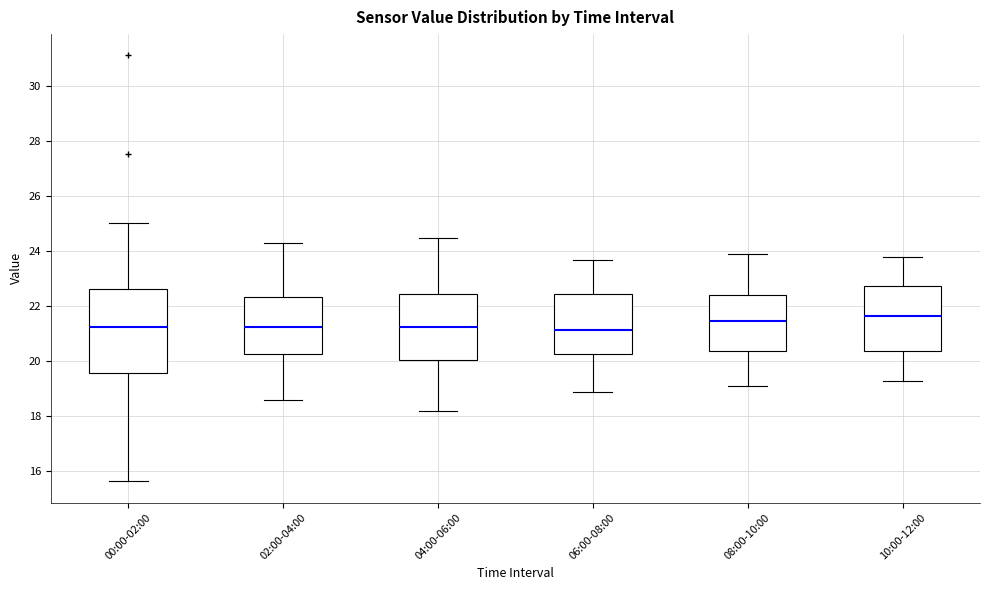

Where does the median line of the box for 08:00-10:00 sit on the y-axis? The values are not printed on the chart, so give them approximately, as read against the axis.

21.4